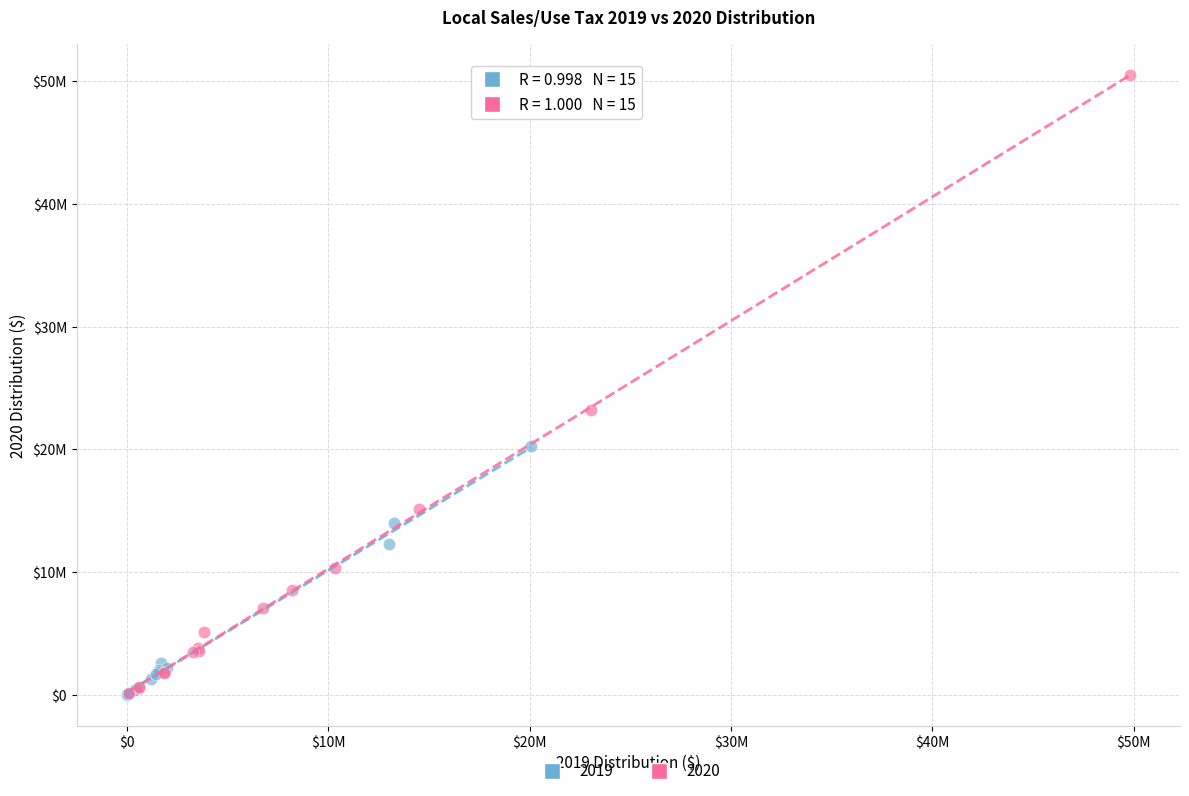

What are all the series names shown in the legend?

2019, 2020